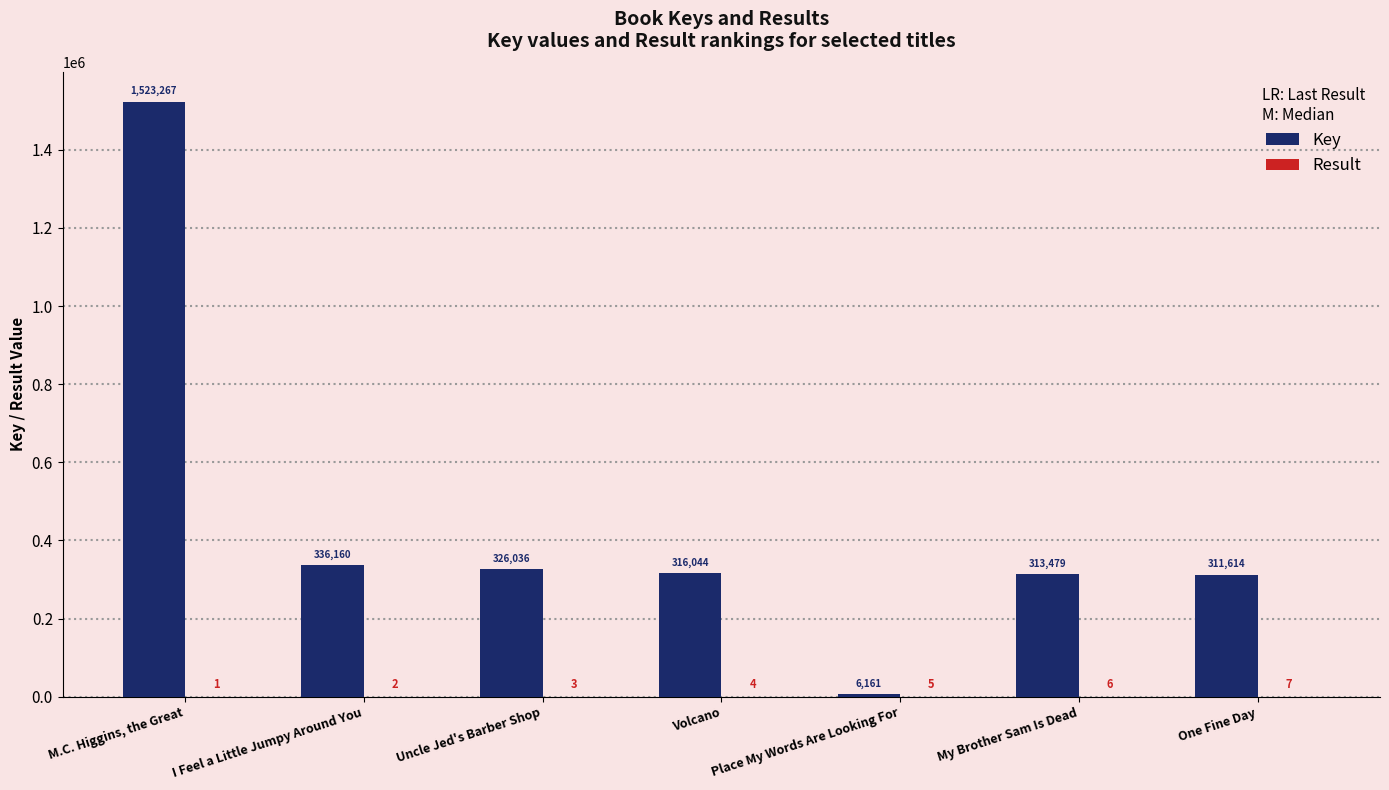

Which category has the highest value in the Key series?

M.C. Higgins, the Great